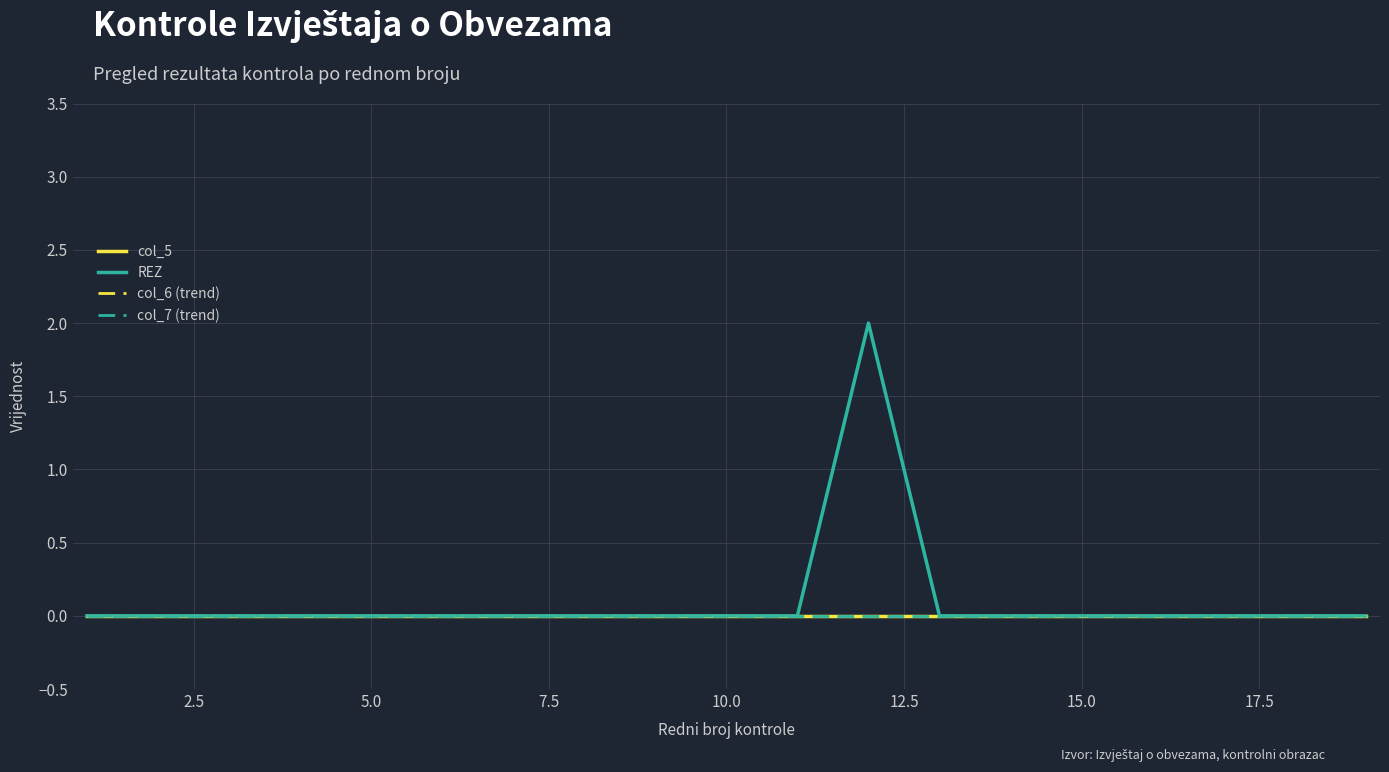

Reading left to right, transcribe all the data shown in this chart.

col_5: 0	0	0	0	0	0	0	0	0	0	0	0	0	0	0	0	0	0	0
REZ: 0	0	0	0	0	0	0	0	0	0	0	2	0	0	0	0	0	0	0
col_6 (trend): 0	0	0	0	0	0	0	0	0	0	0	0	0	0	0	0	0	0	0
col_7 (trend): 0	0	0	0	0	0	0	0	0	0	0	0	0	0	0	0	0	0	0